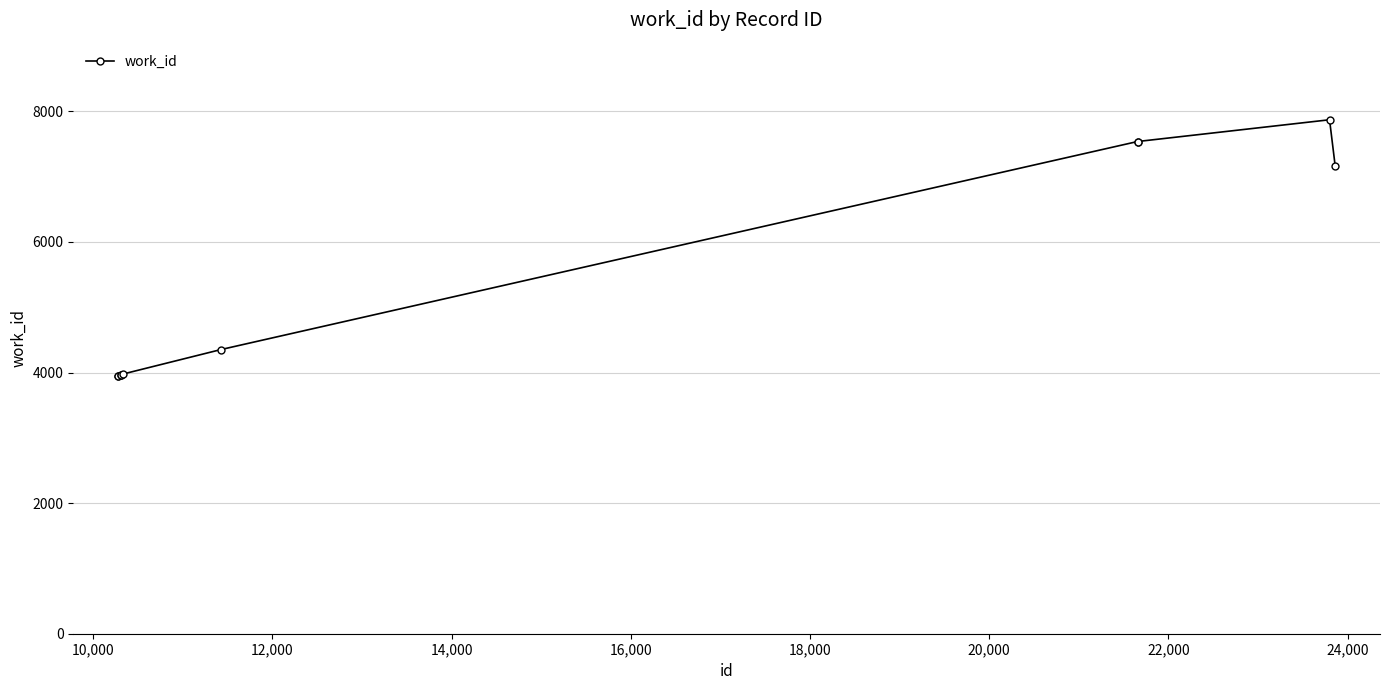

What is the maximum value shown in the chart?

7872